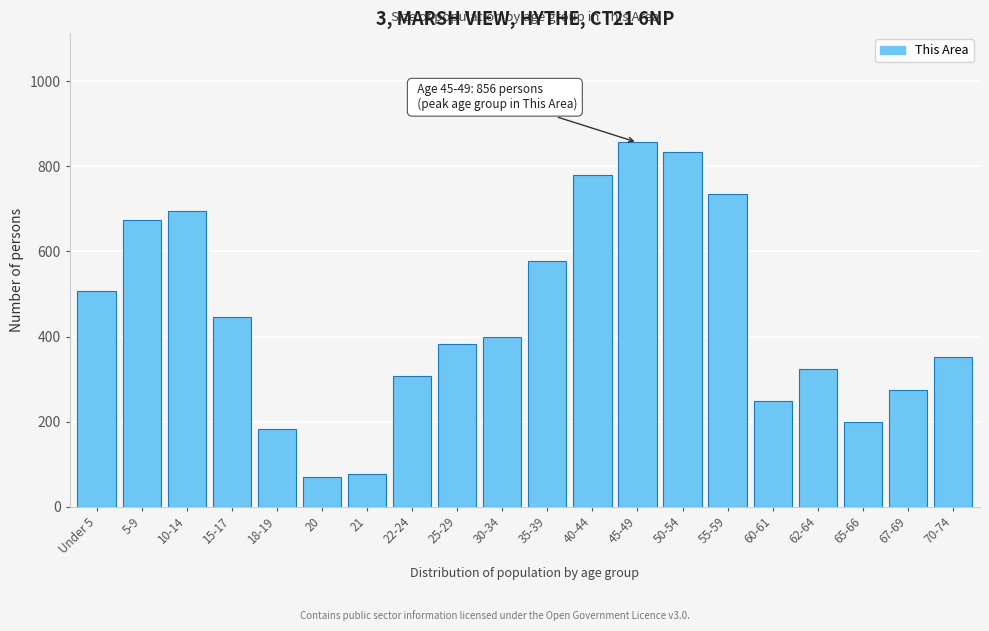

Reading left to right, list all the values displayed in this chart.

Under 5=506	5-9=674	10-14=696	15-17=445	18-19=184	20=69	21=77	22-24=308	25-29=382	30-34=398	35-39=577	40-44=780	45-49=856	50-54=834	55-59=735	60-61=248	62-64=323	65-66=199	67-69=274	70-74=353